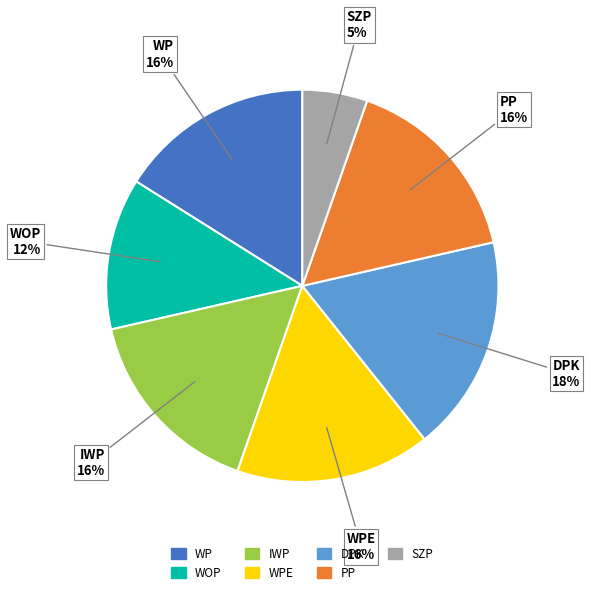

To the nearest percent, what is the average slice percentage?

14%